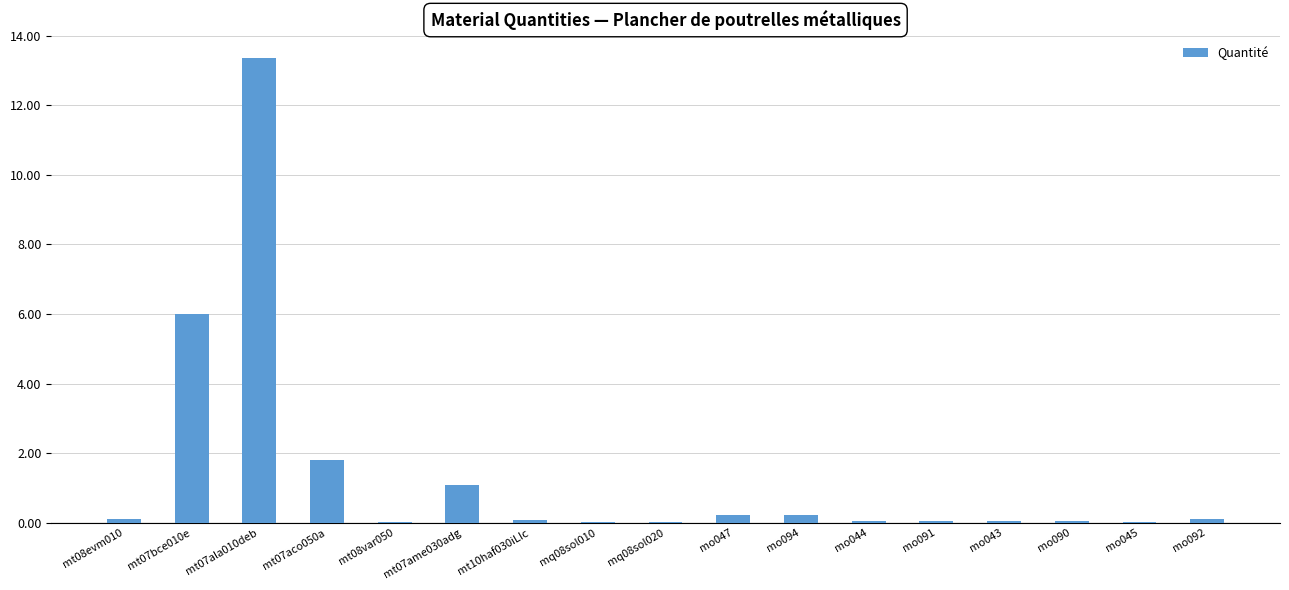

At which category does the chart reach its peak across all series?

mt07ala010deb